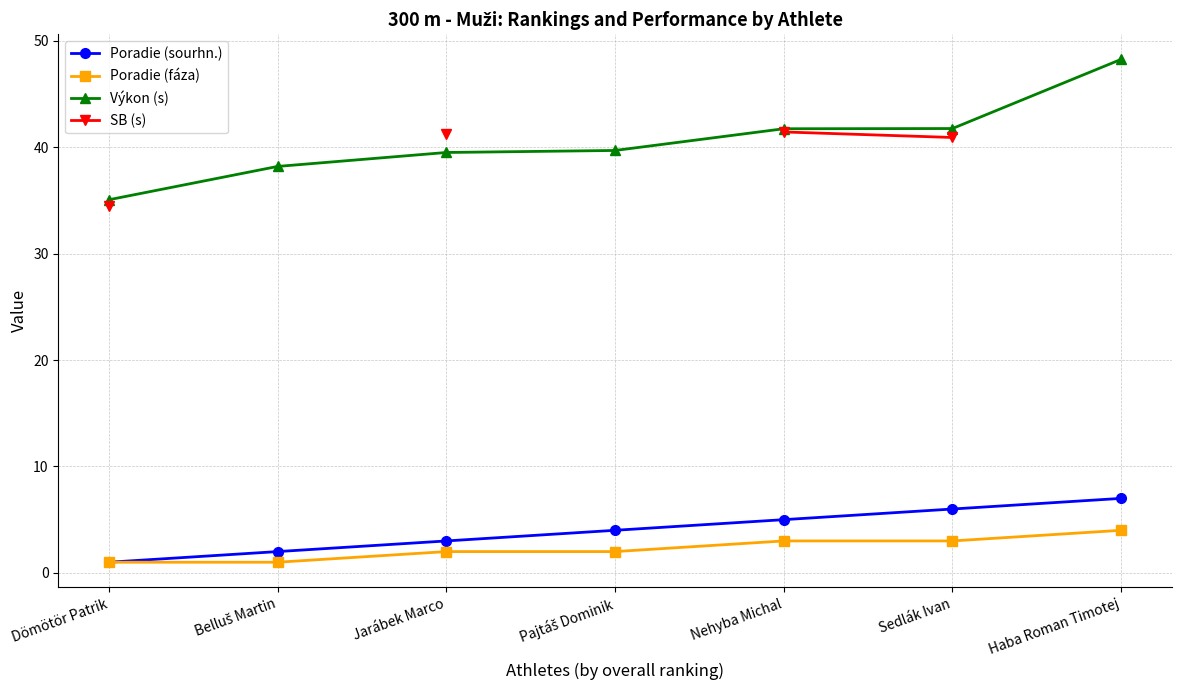

What position from the left is Belluš Martin?

2